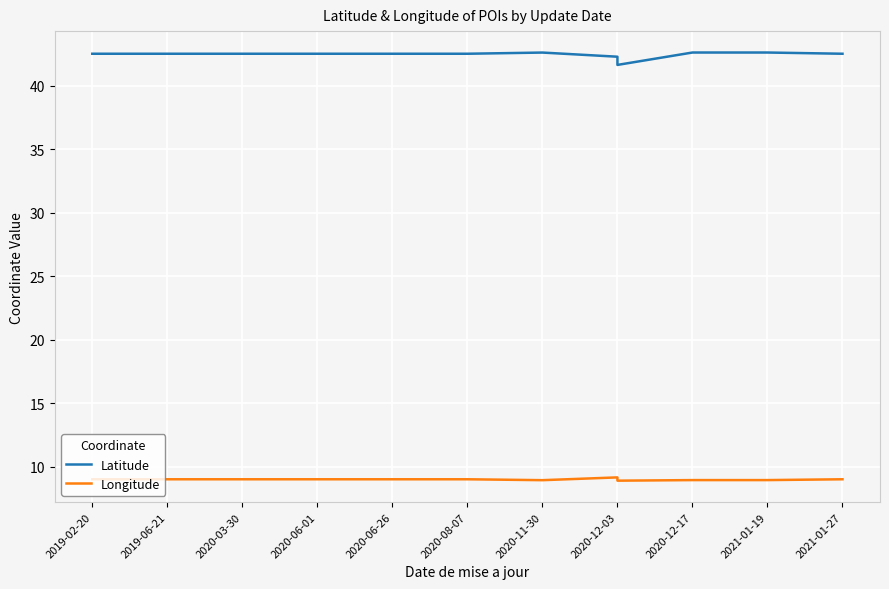

What is the value of the Longitude point at the 2nd from the left?

9.0